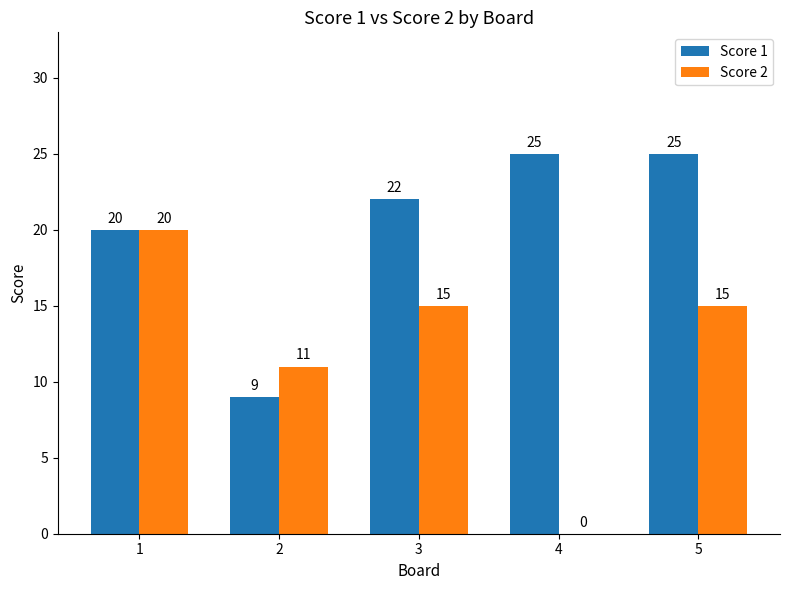

What is the total value across all series at 5?

40